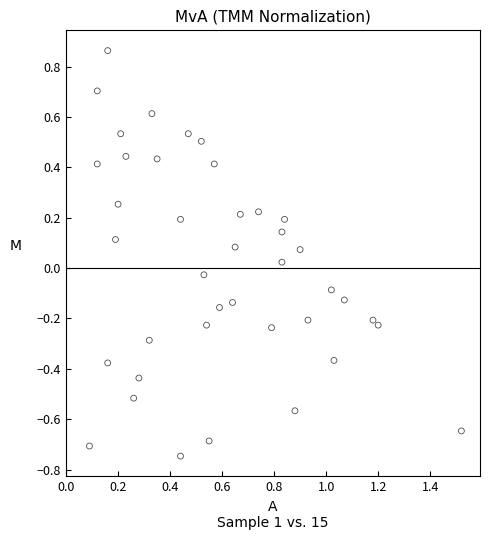

What is the range of Y values (max minus min)?

1.6